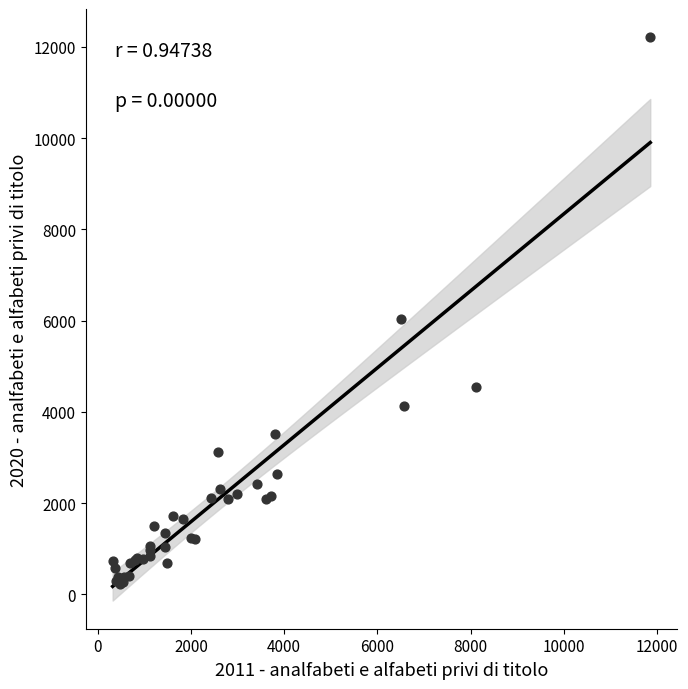

What Y value in the scatter plot is closest to 6220?

6040